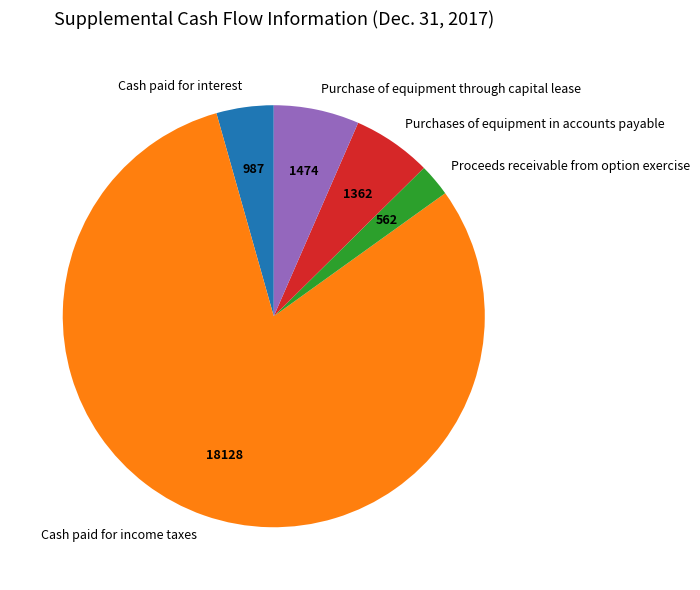

Is the sum of Proceeds receivable from option exercise and Purchase of equipment through capital lease greater than half?

No